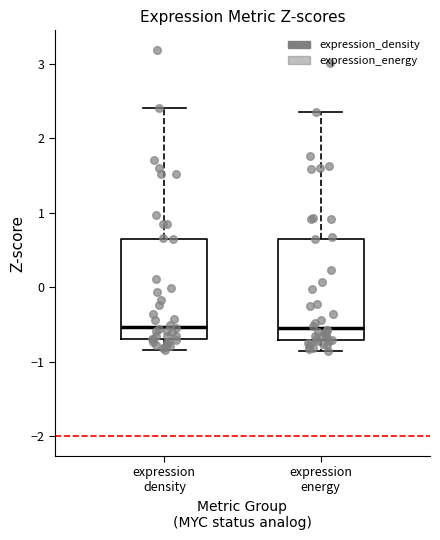

Where does the lower whisker of the box for expression density end on the y-axis? The values are not printed on the chart, so give them approximately, as read against the axis.

-0.8